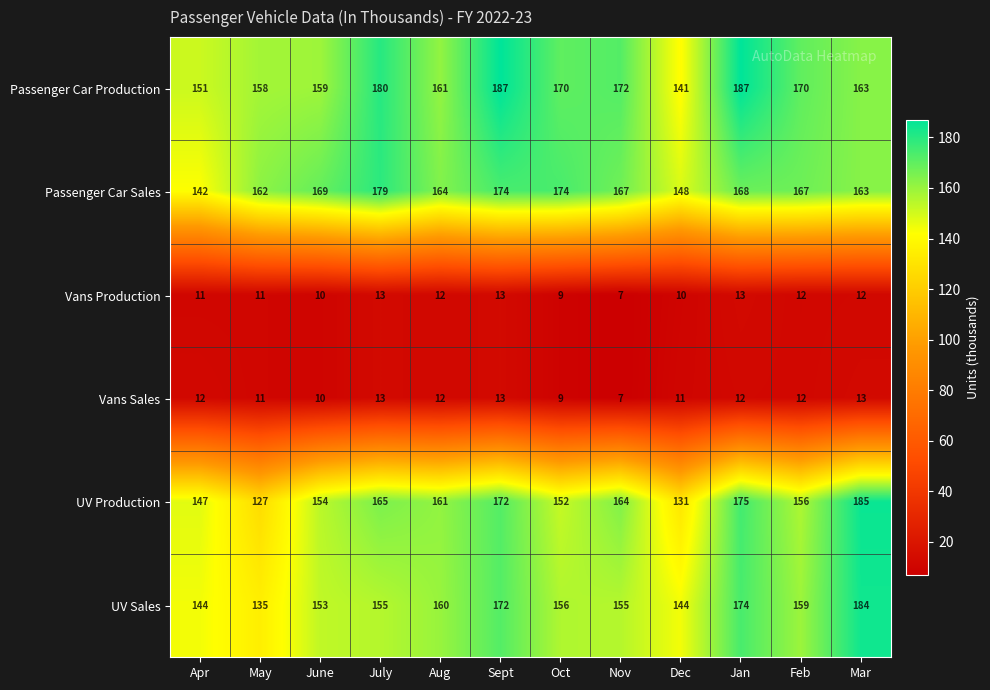

The value of UV Production at Oct is 152. True or false?

True